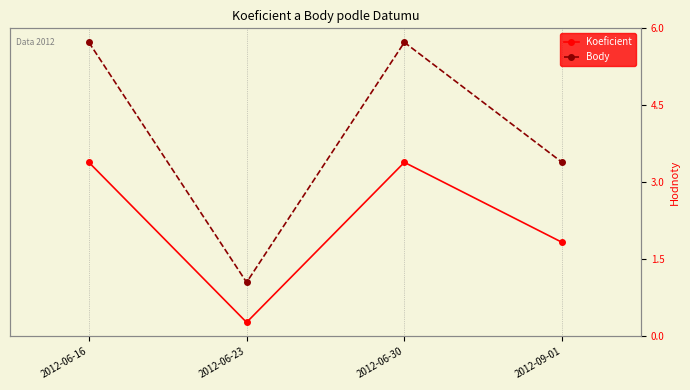

Where is Body nearest to the value 3?

2012-09-01